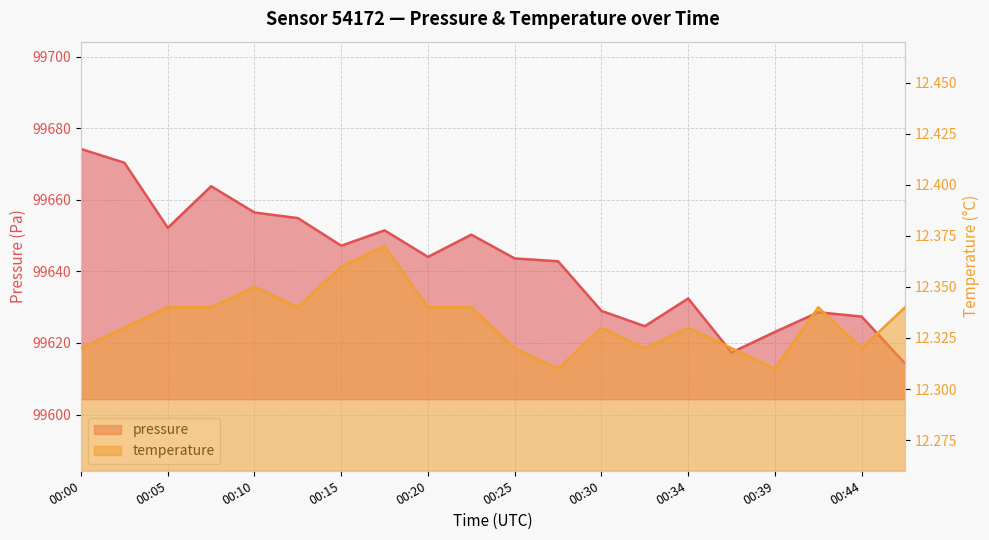

List the labels in order of pressure value, largest first.

00:00, 00:03, 00:07, 00:10, 00:12, 00:05, 00:17, 00:22, 00:15, 00:20, 00:25, 00:27, 00:34, 00:30, 00:42, 00:44, 00:32, 00:39, 00:37, 00:47